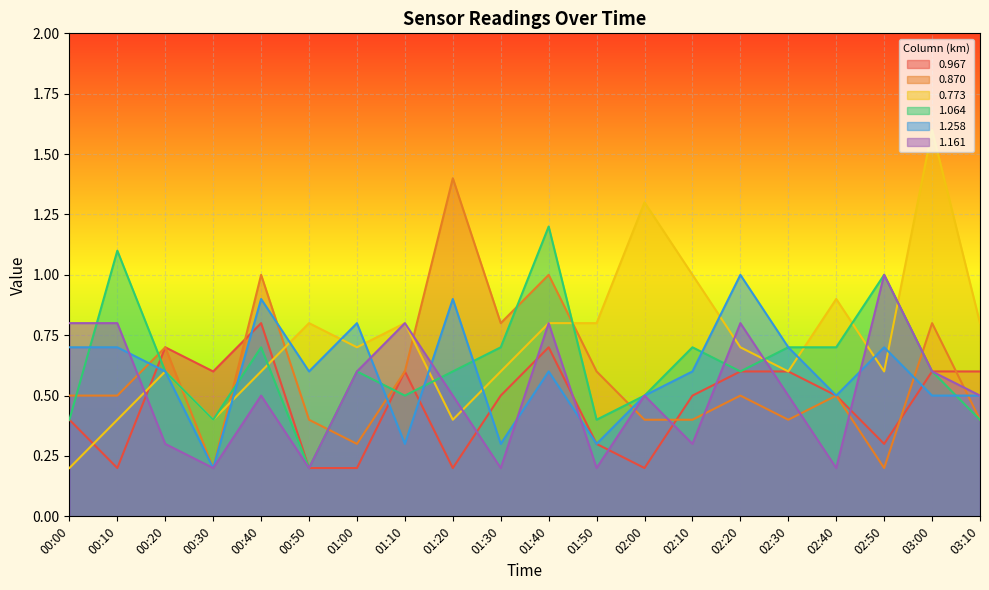

List the series in order of their peak value, lowest first.

0.967, 1.258, 1.161, 1.064, 0.870, 0.773